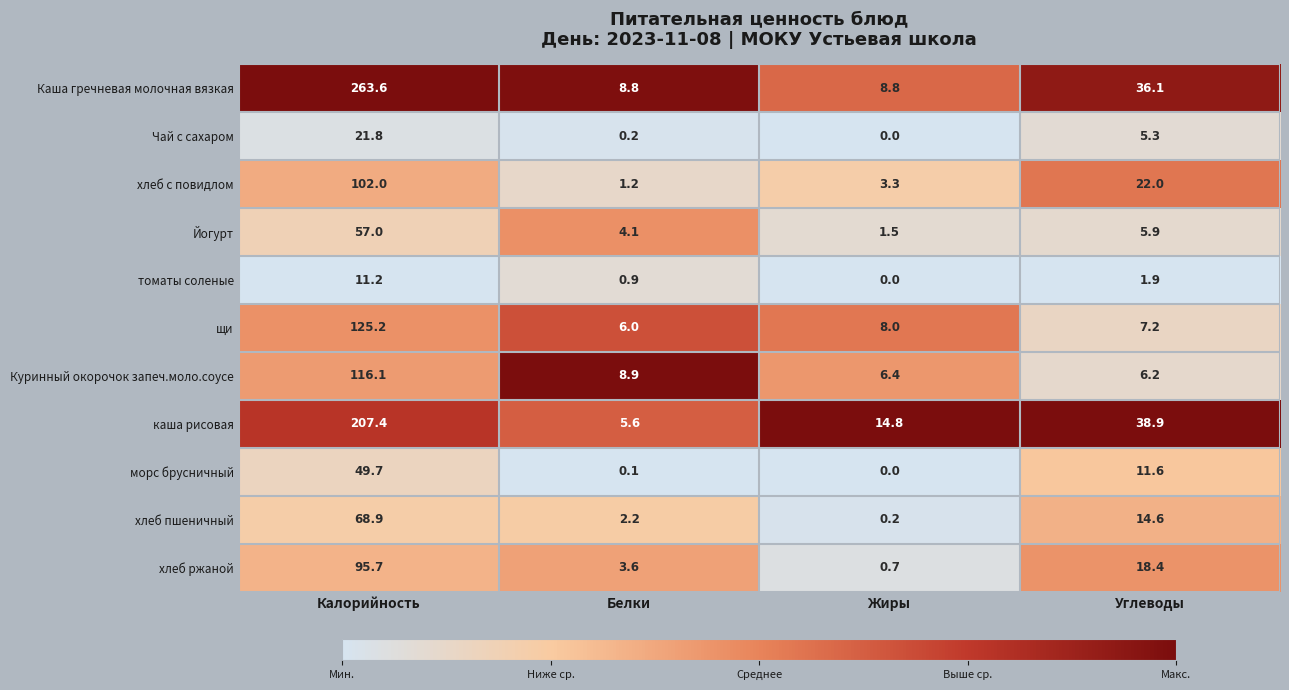

At which category does the chart reach its peak across all series?

Калорийность